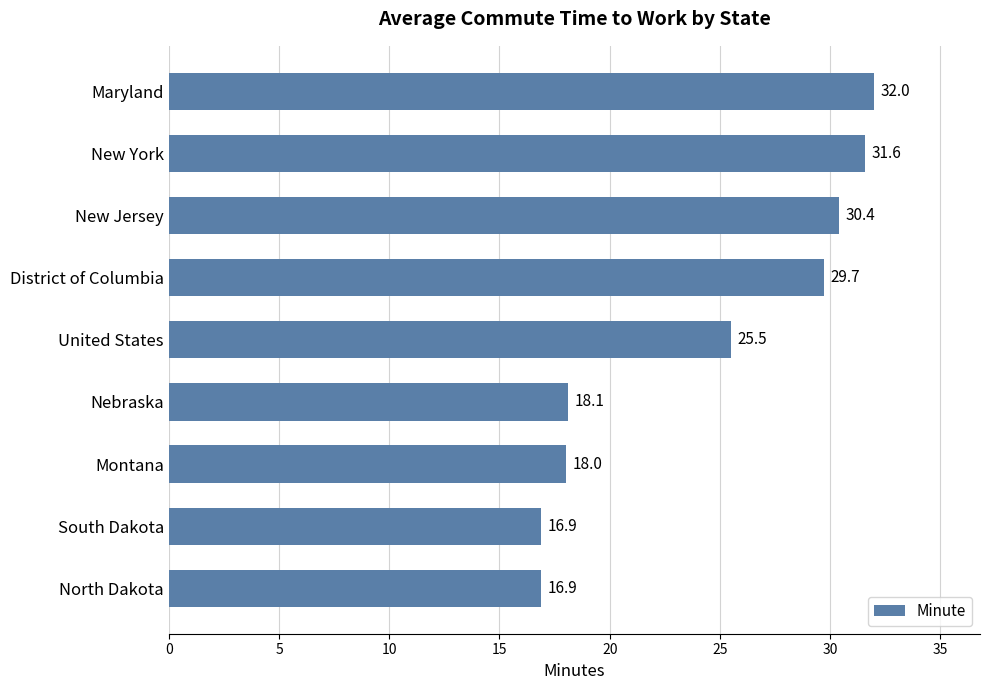

How many data points are above 25?

5